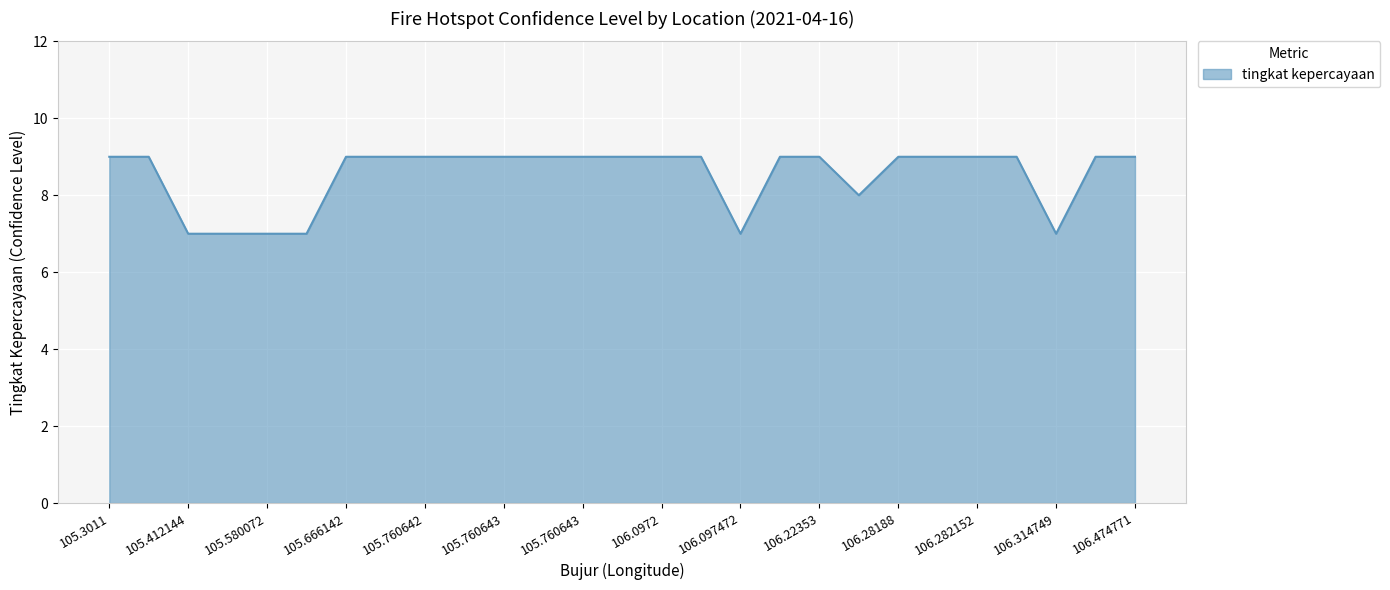

What is the greatest value displayed?

9